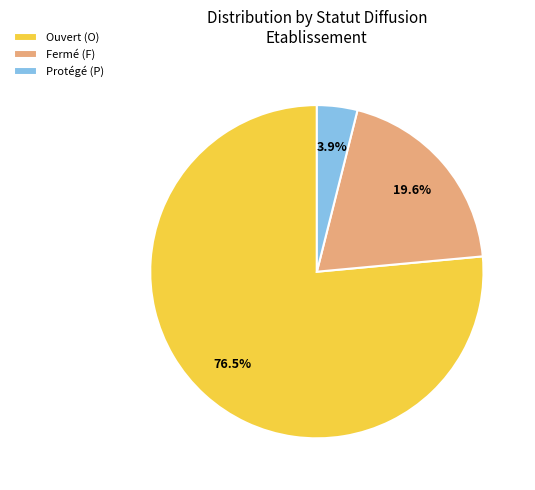

Does Fermé (F) account for over 50% of the chart?

No